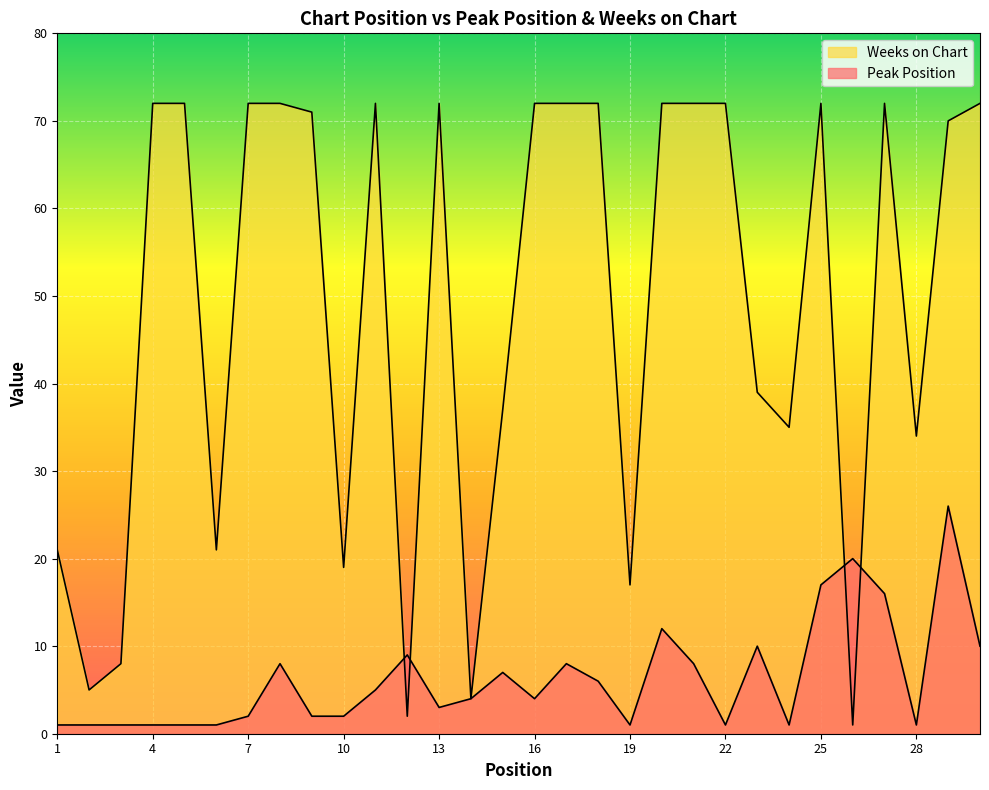

Where is the first local minimum for Weeks on Chart?

2